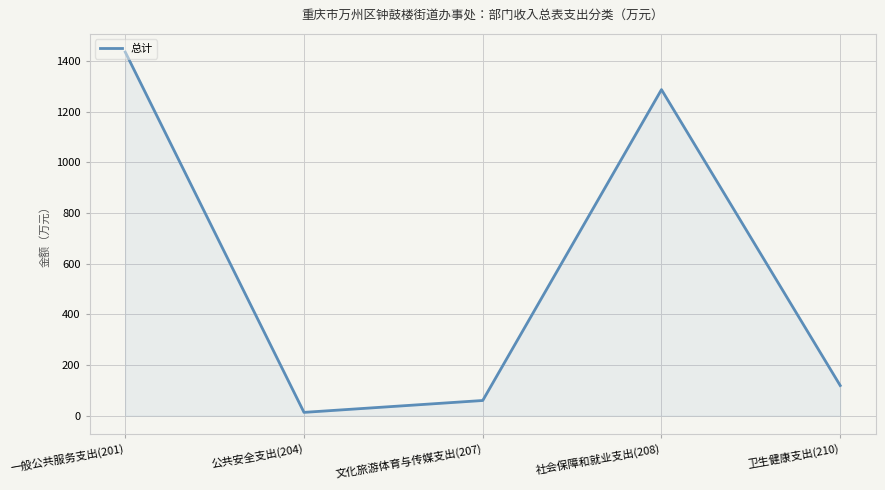

The chart shows a value of 1741.9 at 社会保障和就业支出(208). True or false?

False